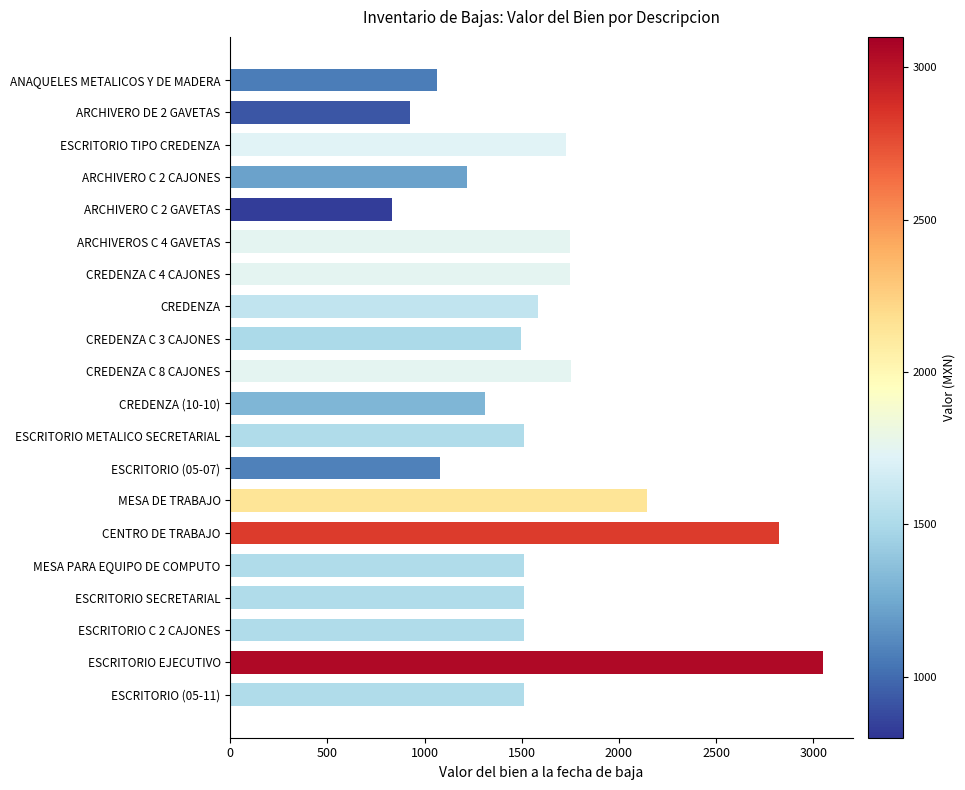

What is the label of the 14th bar from the bottom?

CREDENZA C 4 CAJONES